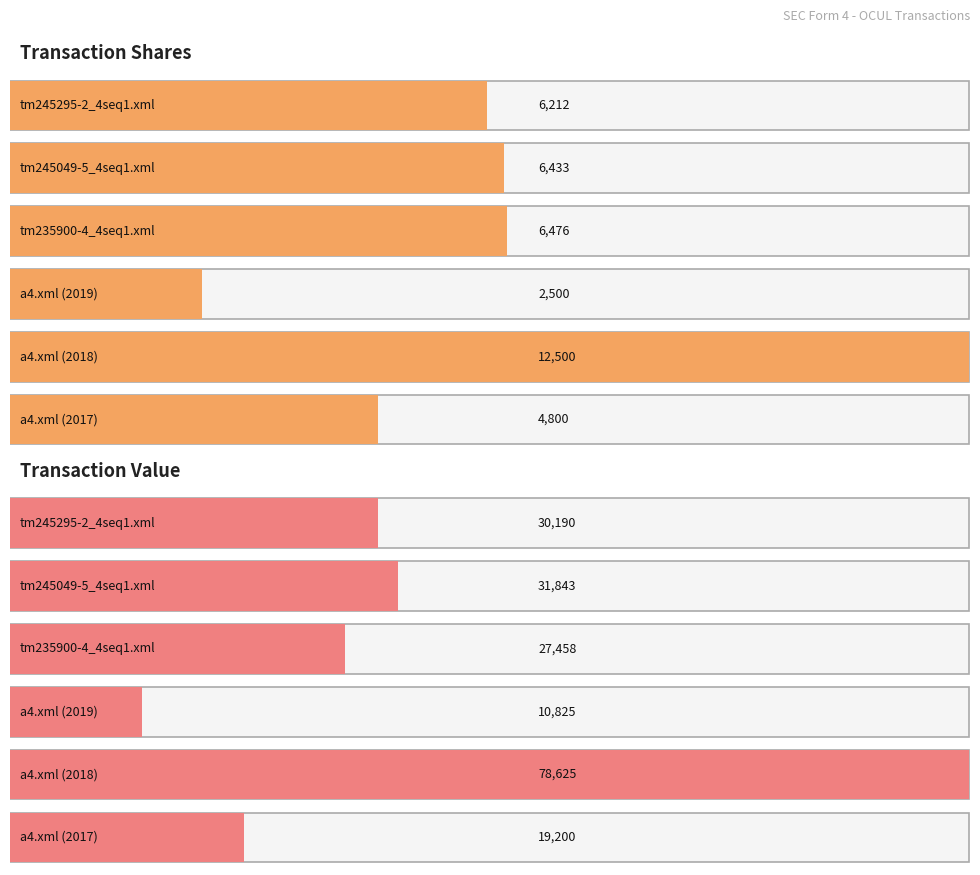

At which label is transactionShares closest to 7500?

tm235900-4_4seq1.xml